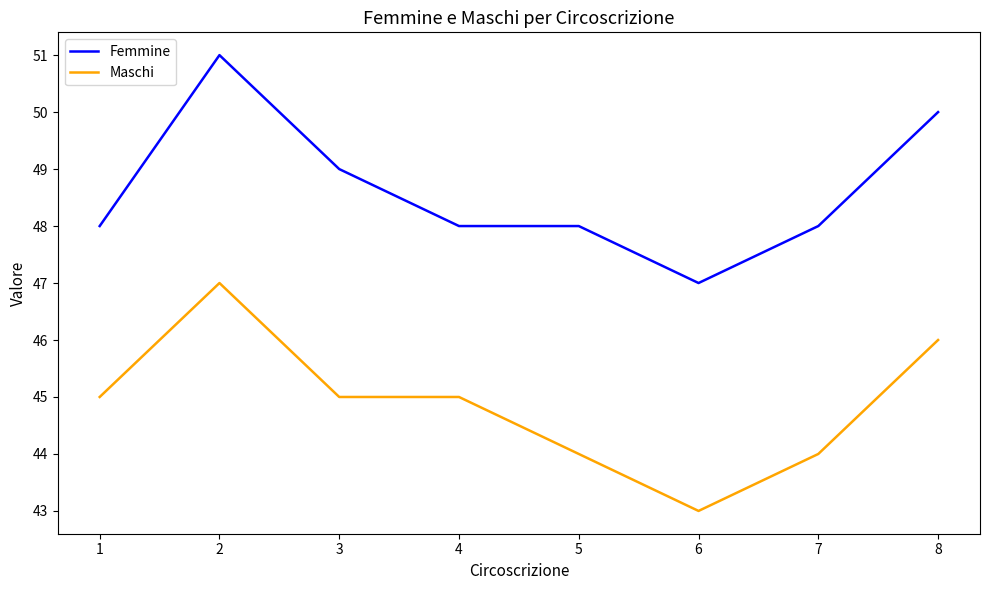

List the series in order of their overall mean, lowest first.

Maschi, Femmine